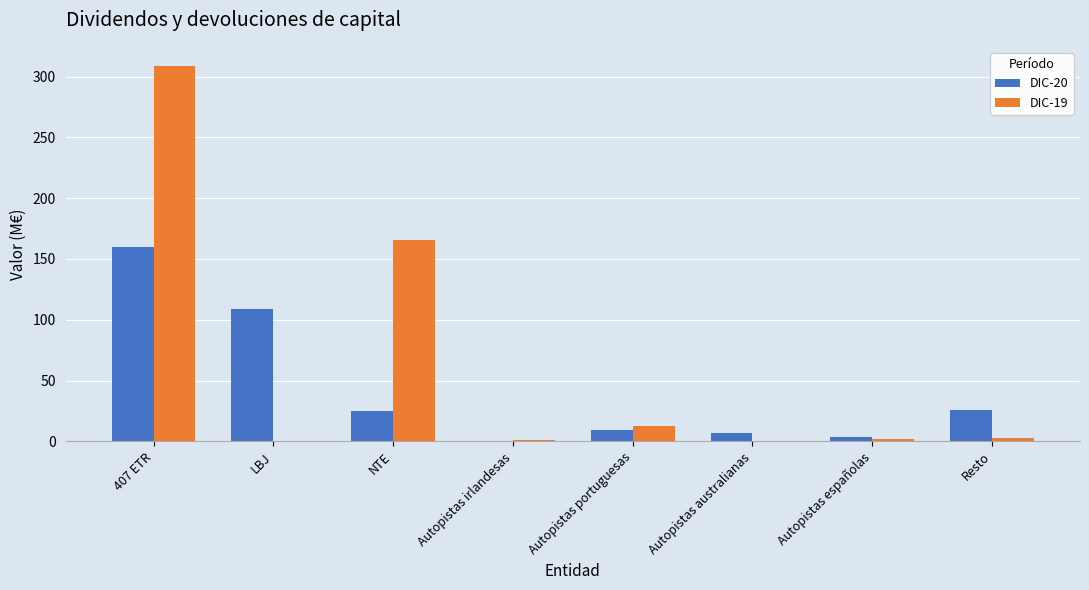

At which category does the chart reach its peak across all series?

407 ETR